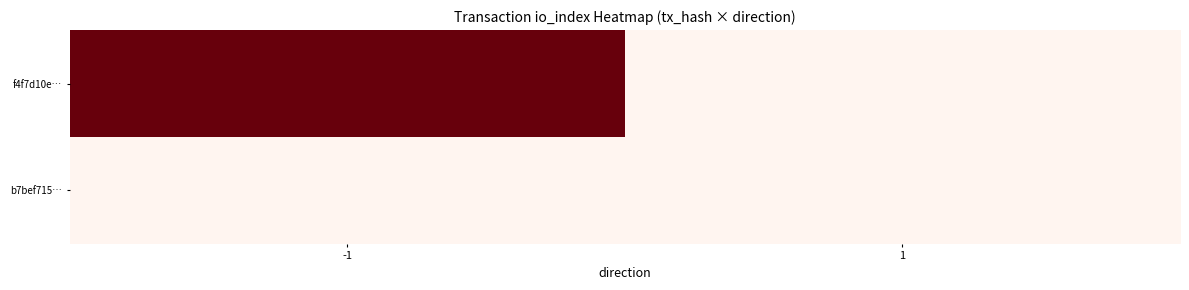

At which category is the sum across all series the highest?

-1